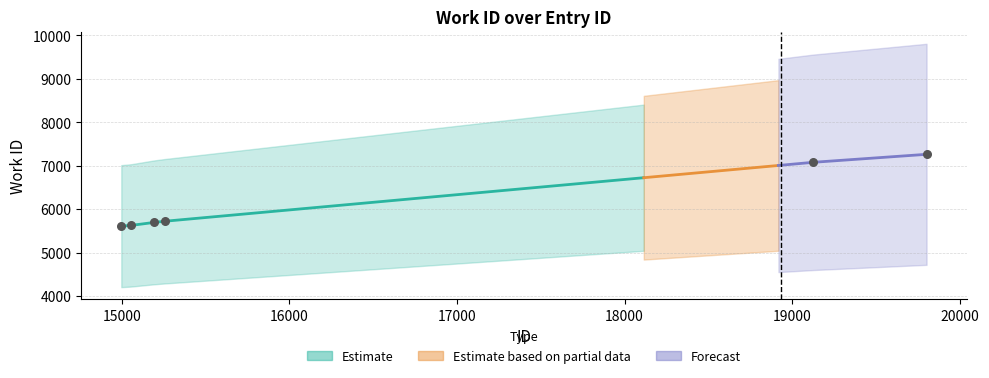

Which has a higher value, 19802 or 19125?

19802